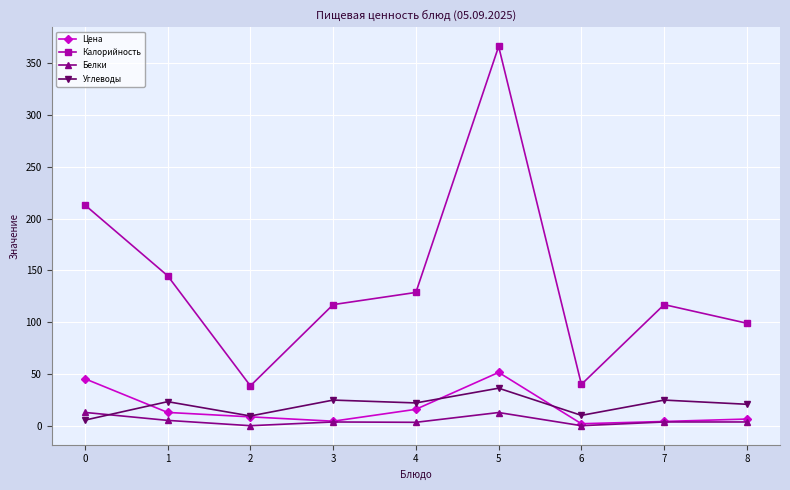

The value of Углеводы at 3 is 24.8. True or false?

True